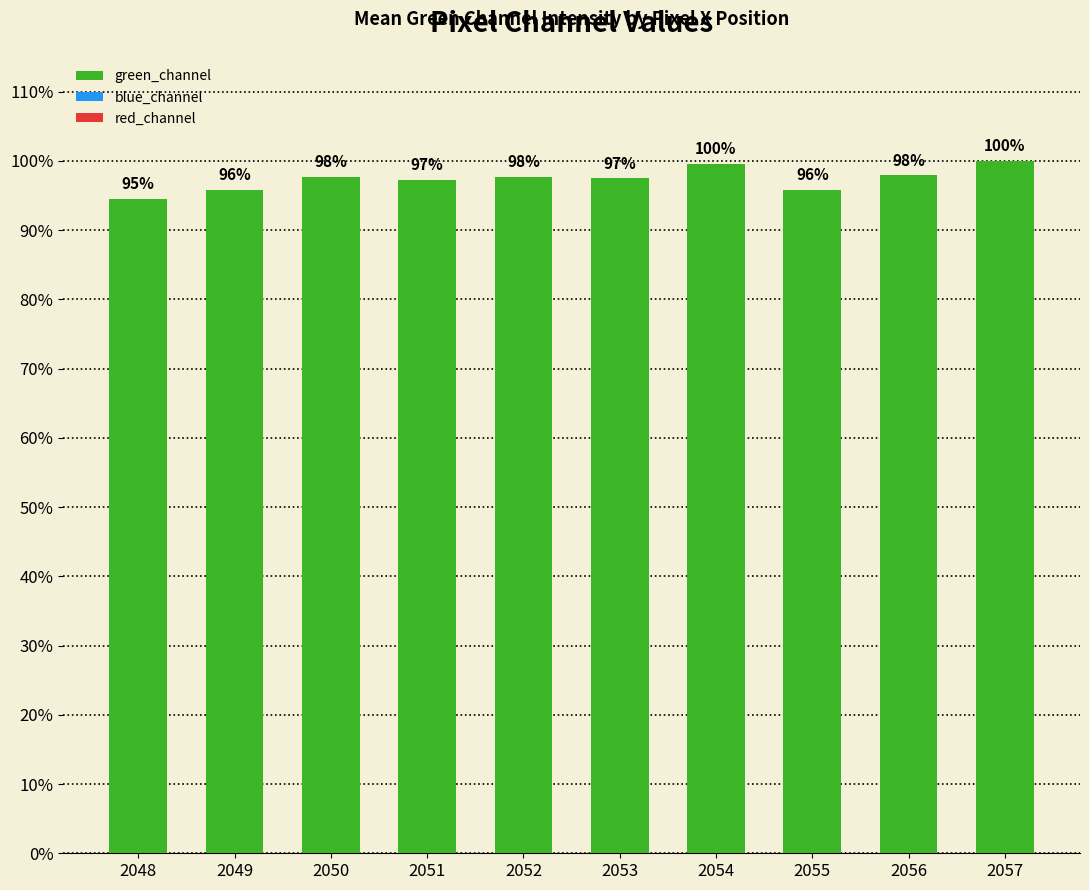

Reading left to right, list all the values displayed in this chart.

green_channel: 2048=0.9	2049=1.0	2050=1.0	2051=1.0	2052=1.0	2053=1.0	2054=1.0	2055=1.0	2056=1.0	2057=1.0
blue_channel: 2048=0.8	2049=0.9	2050=1.0	2051=1.0	2052=0.9	2053=0.9	2054=0.9	2055=0.9	2056=0.9	2057=0.9
red_channel: 2048=1.0	2049=1.0	2050=1.0	2051=1.0	2052=1.0	2053=1.0	2054=1.0	2055=1.0	2056=1.0	2057=0.9